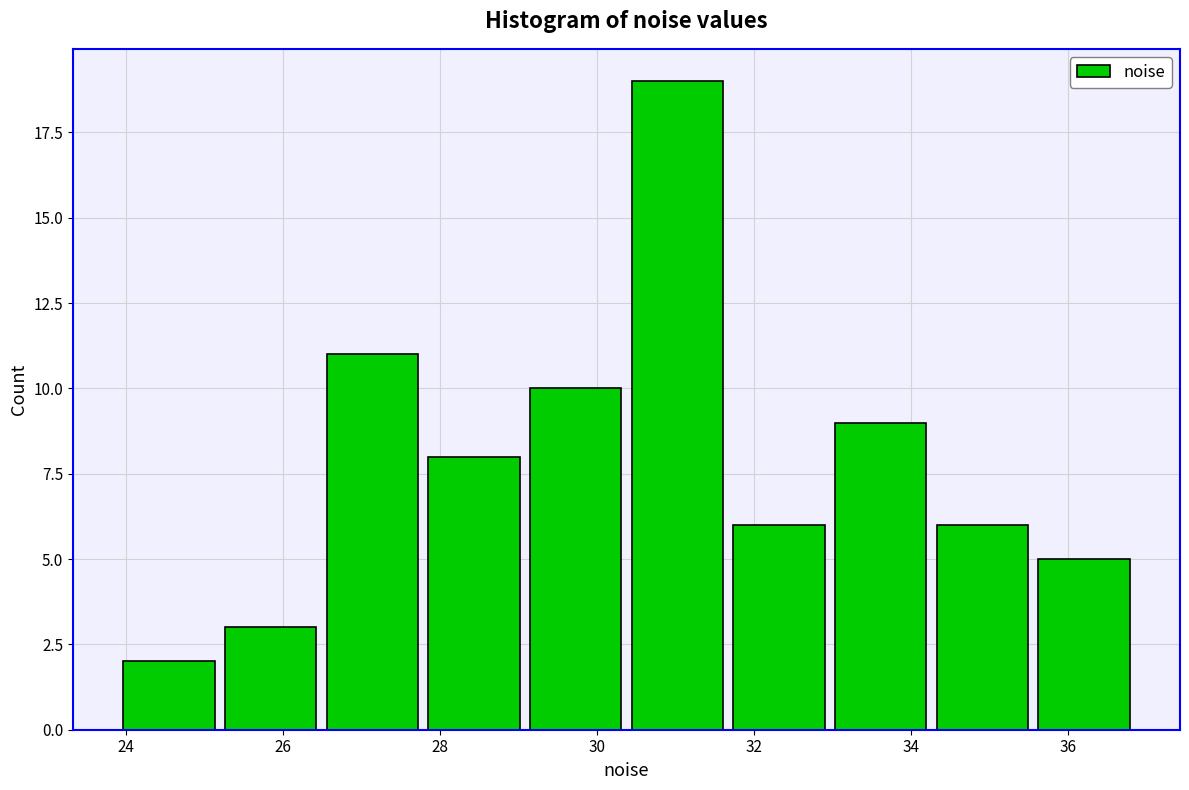

Which range on the x-axis has the tallest bar?

30.4 to 31.6